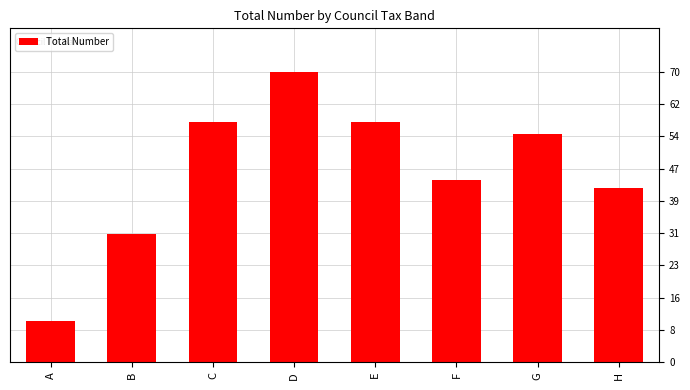

What is the difference between the values at E and G?

3